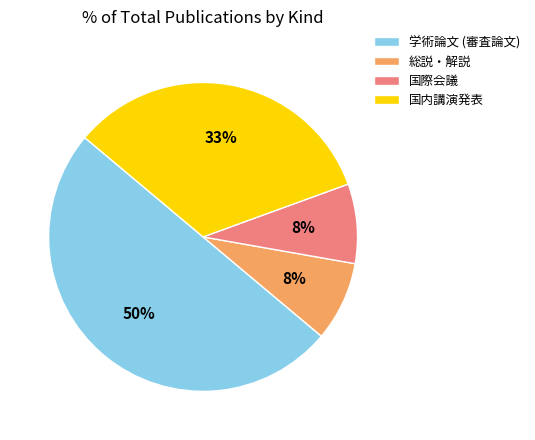

Is 国内講演発表 the majority of the pie?

No